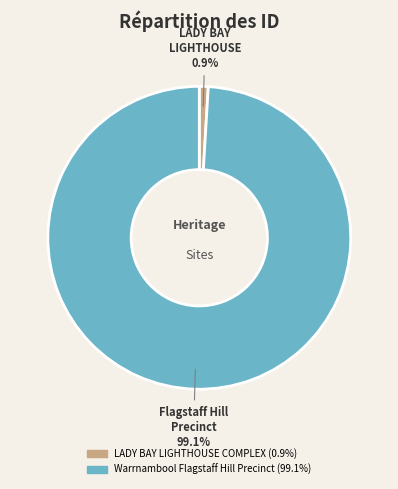

The LADY BAY LIGHTHOUSE COMPLEX slice represents 8% of the pie. True or false?

False